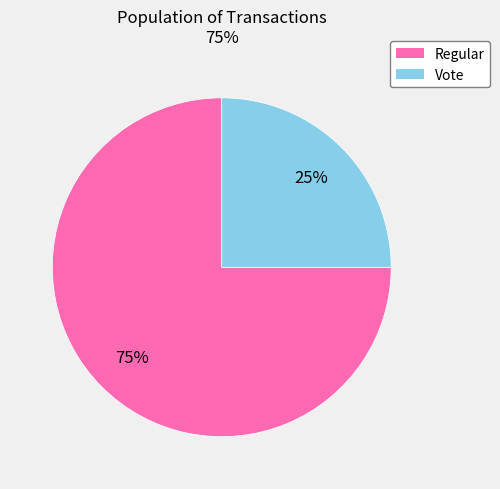

Which category has the biggest portion of the pie?

Regular